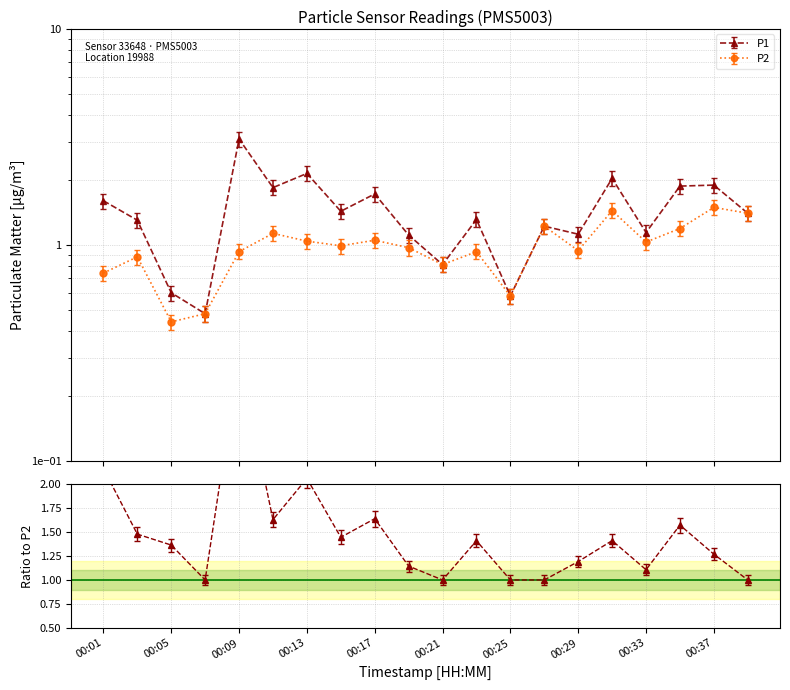

Is the value of P1 at 00:19 greater than the value of P2 at 00:19?

Yes